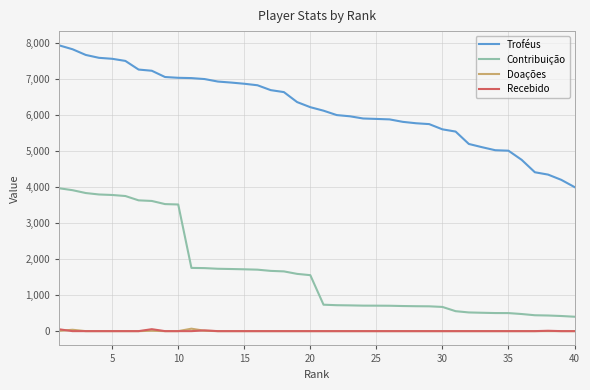

What is the difference between the second highest and minimum values in the Doações series?

38